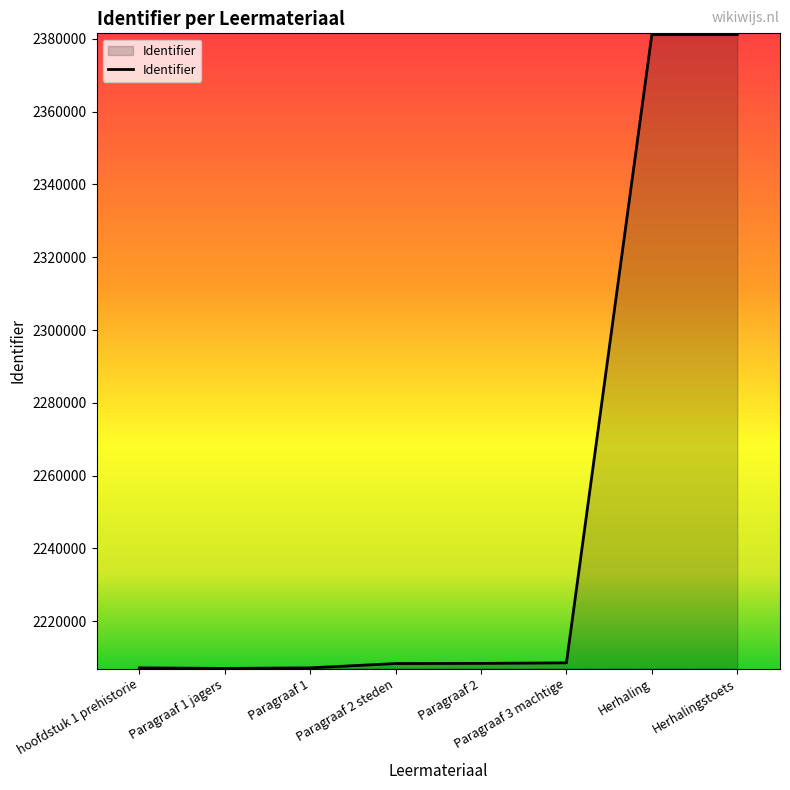

The chart shows a value of 3949536 at Paragraaf 2. True or false?

False